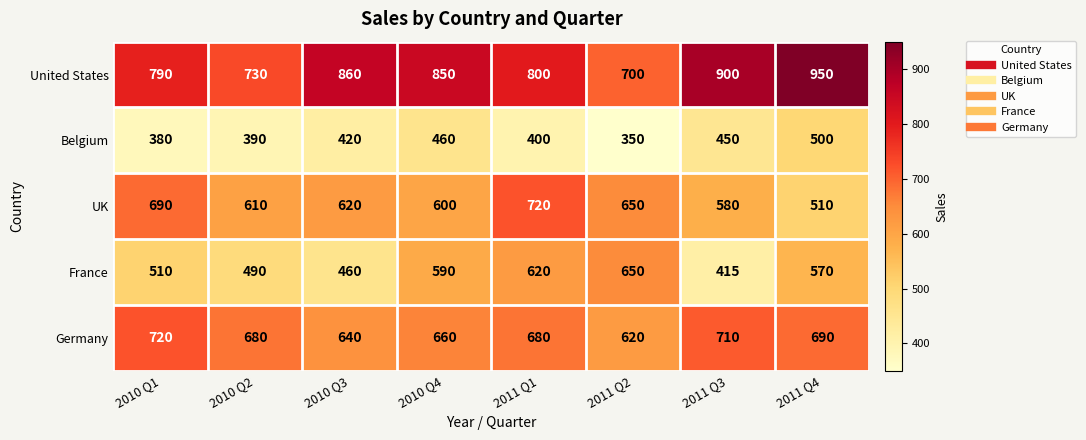

What value does the Germany series have at 2011 Q2, to the nearest 50?

600